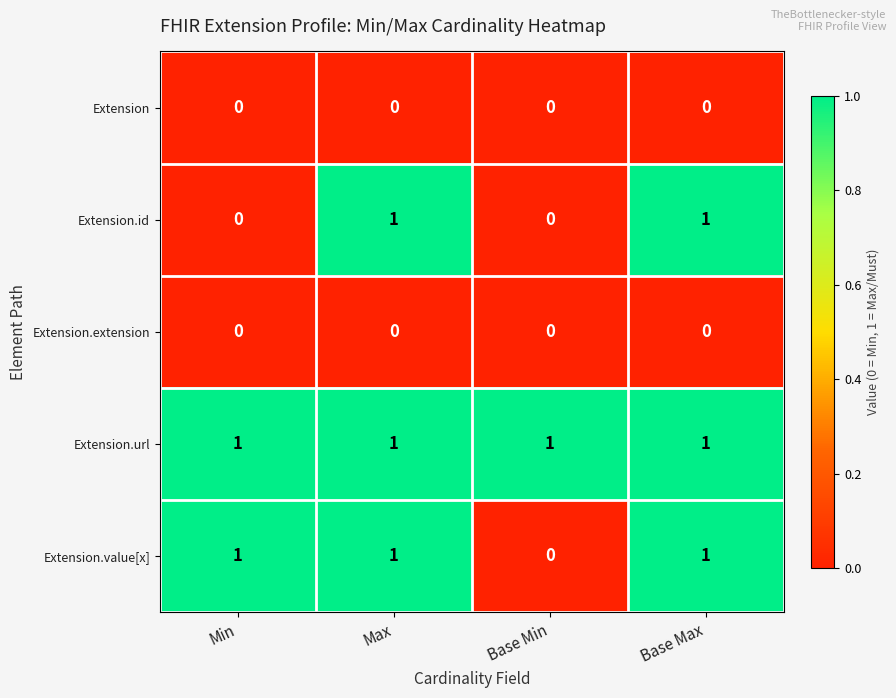

At how many categories does at least one series exceed 0?

4